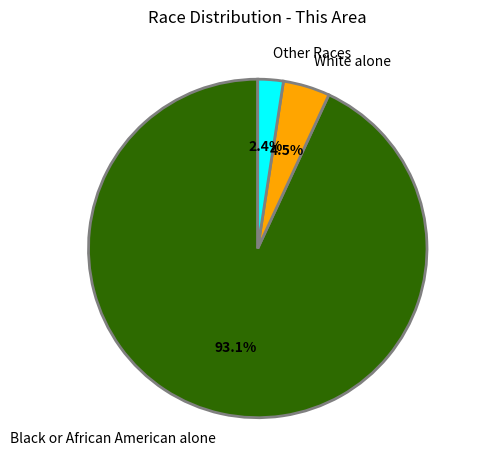

How many slices are in this pie chart?

3